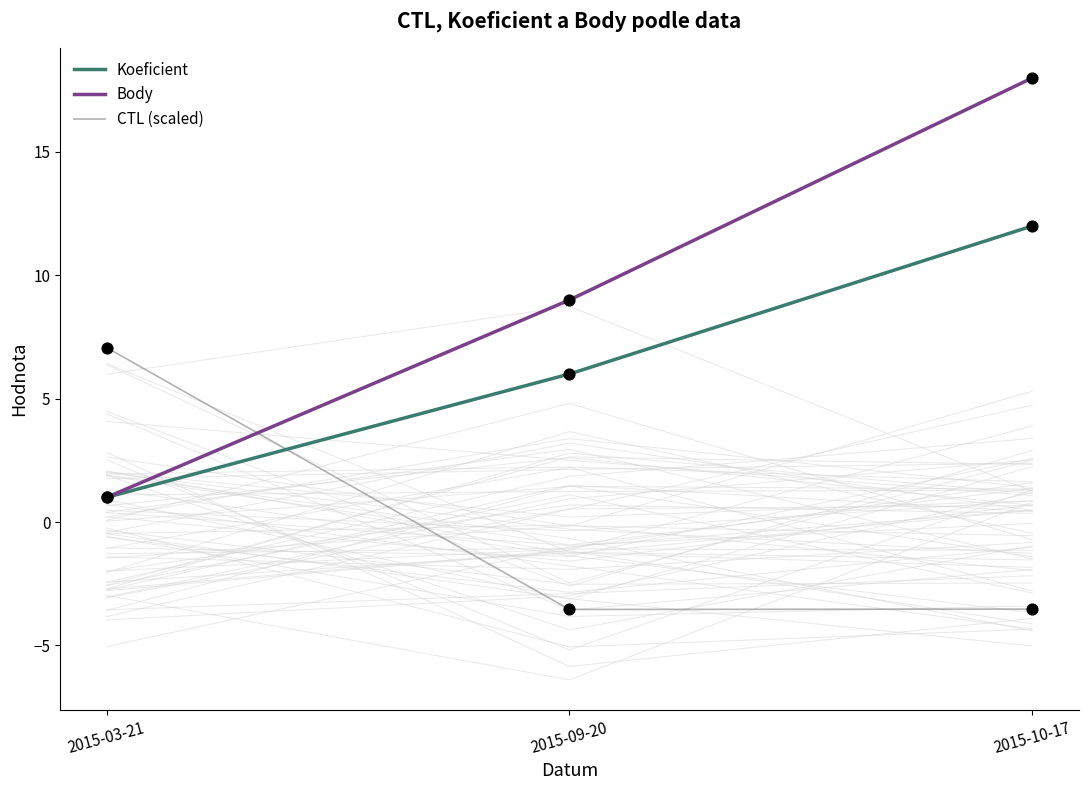

At how many categories does at least one series exceed 9?

1